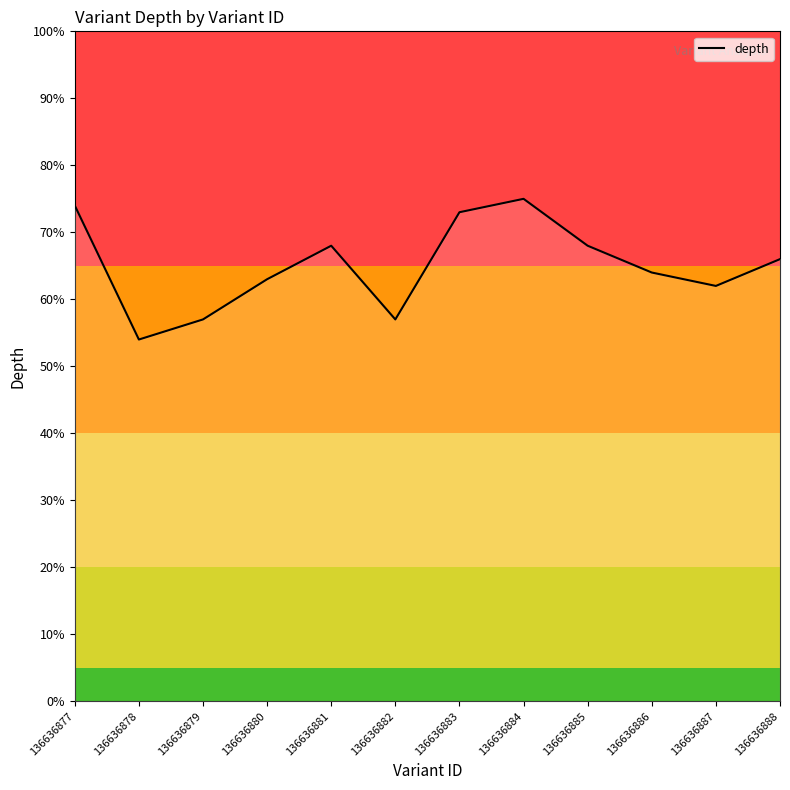

The chart shows a value of 105.7 at 136636880. True or false?

False